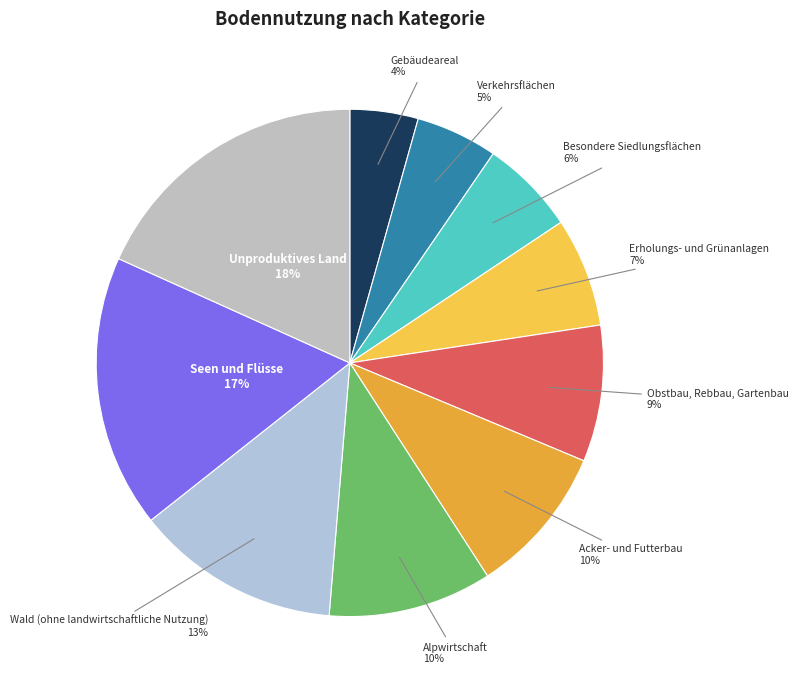

To the nearest percent, what portion does Seen und Flüsse represent?

17%